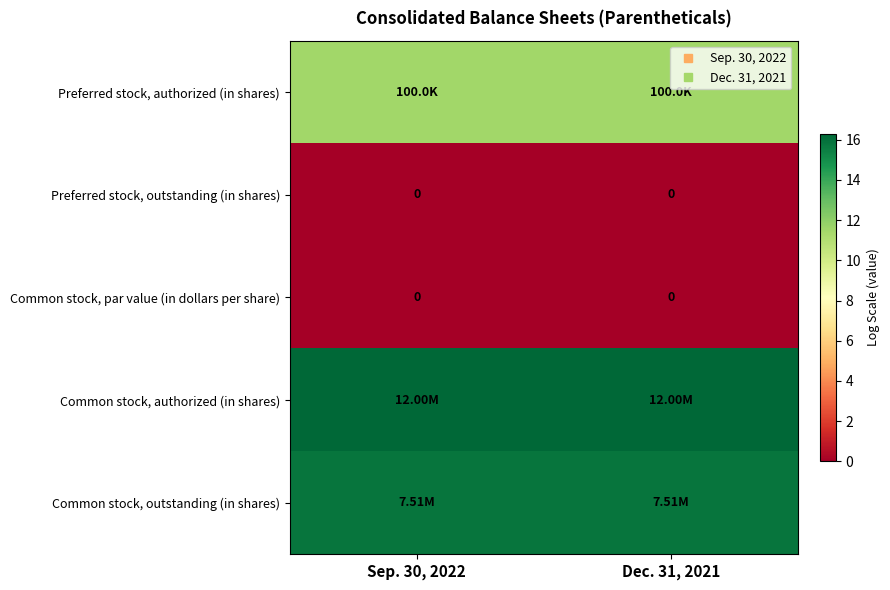

Which label corresponds to the smallest value in the chart?

Sep. 30, 2022